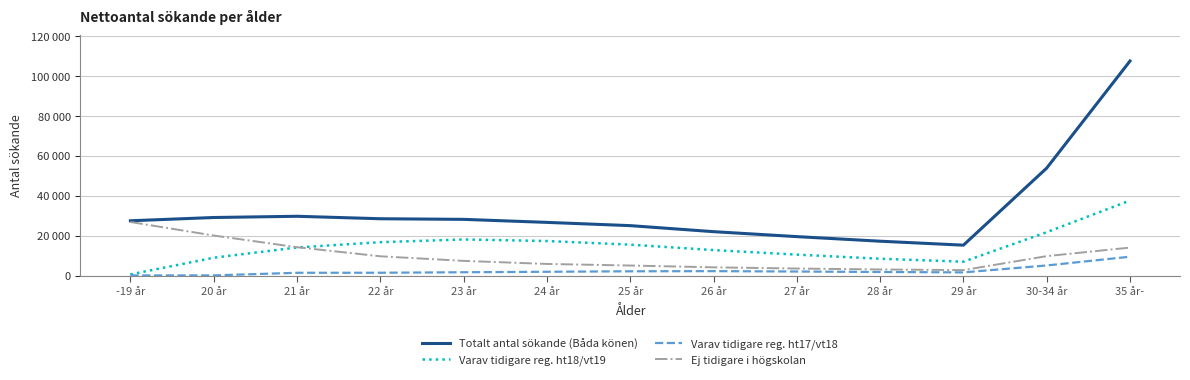

Is this an area chart (filled region under the line)?

No